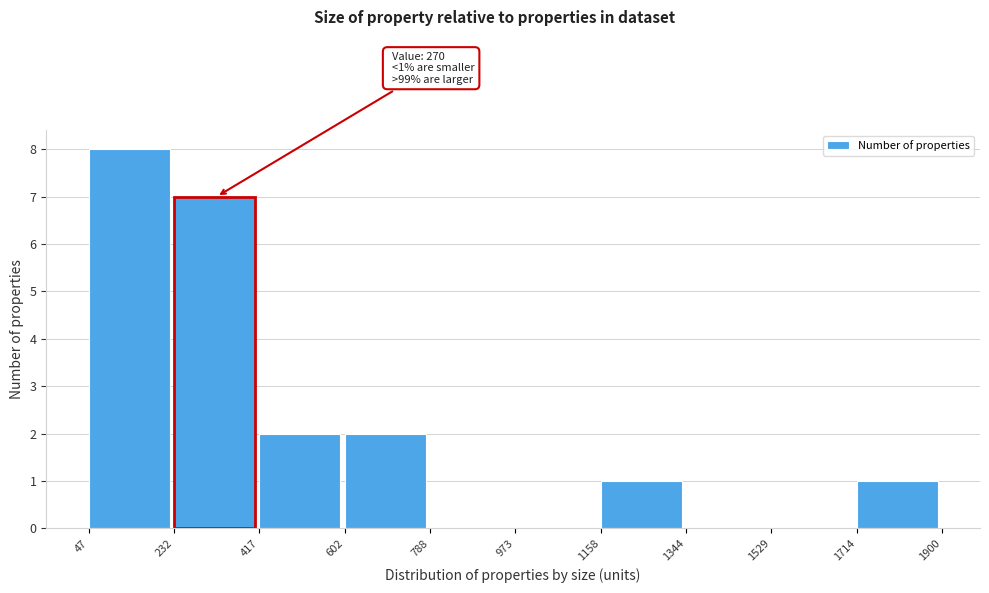

Over which range of the x-axis is the bar tallest?

47 to 232